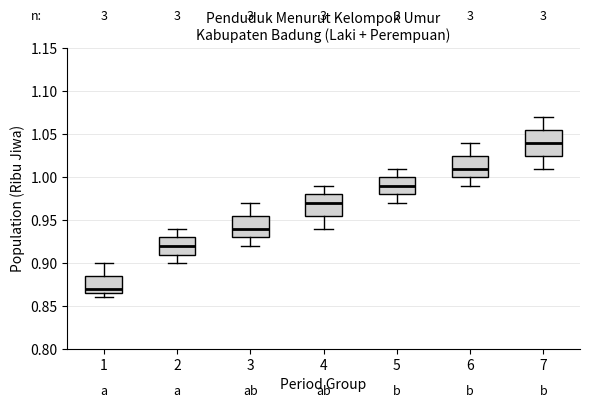

Reading left to right, transcribe this box plot: for each box, give where its median line is, the range the box spans, and where its two whiskers end, as read against the y-axis. The values are not printed on the chart, so give them approximately, as read against the axis.

1: median 0.870, box 0.865 to 0.885, whiskers 0.860 to 0.900
2: median 0.920, box 0.910 to 0.930, whiskers 0.900 to 0.940
3: median 0.940, box 0.930 to 0.955, whiskers 0.920 to 0.970
4: median 0.970, box 0.955 to 0.980, whiskers 0.940 to 0.990
5: median 0.990, box 0.980 to 1.000, whiskers 0.970 to 1.010
6: median 1.010, box 1.000 to 1.025, whiskers 0.990 to 1.040
7: median 1.040, box 1.025 to 1.055, whiskers 1.010 to 1.070